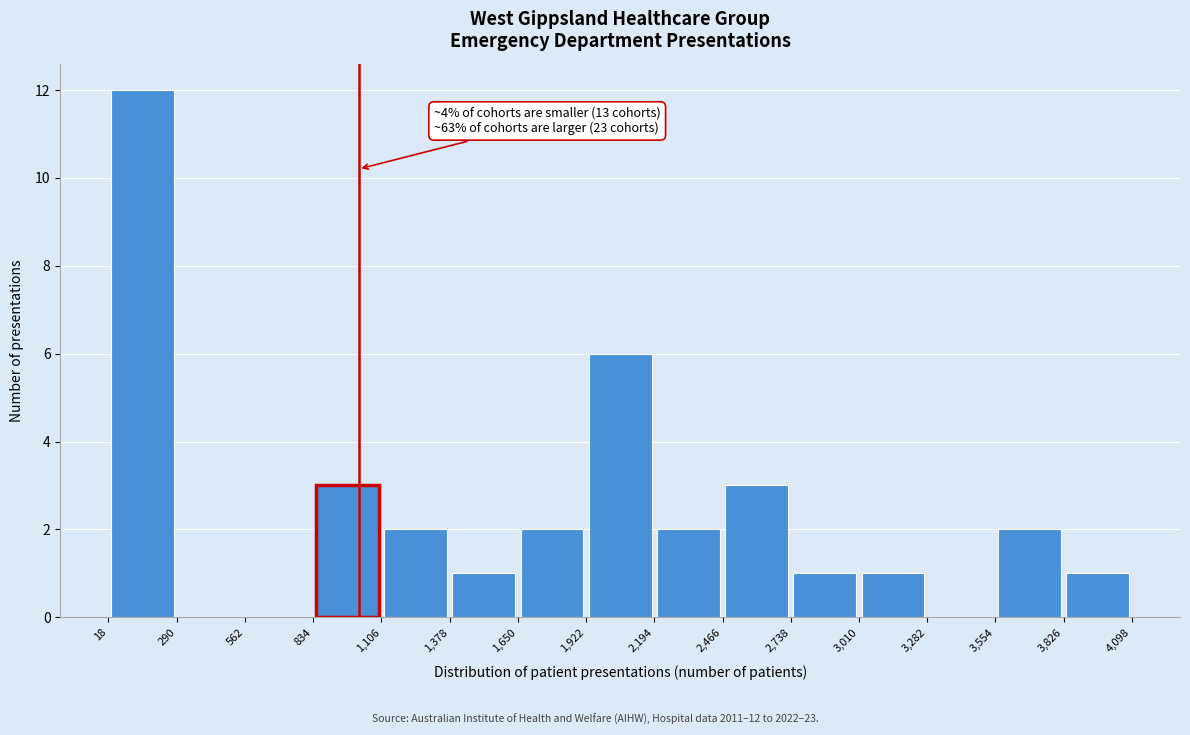

Which range on the x-axis has the tallest bar?

18 to 290